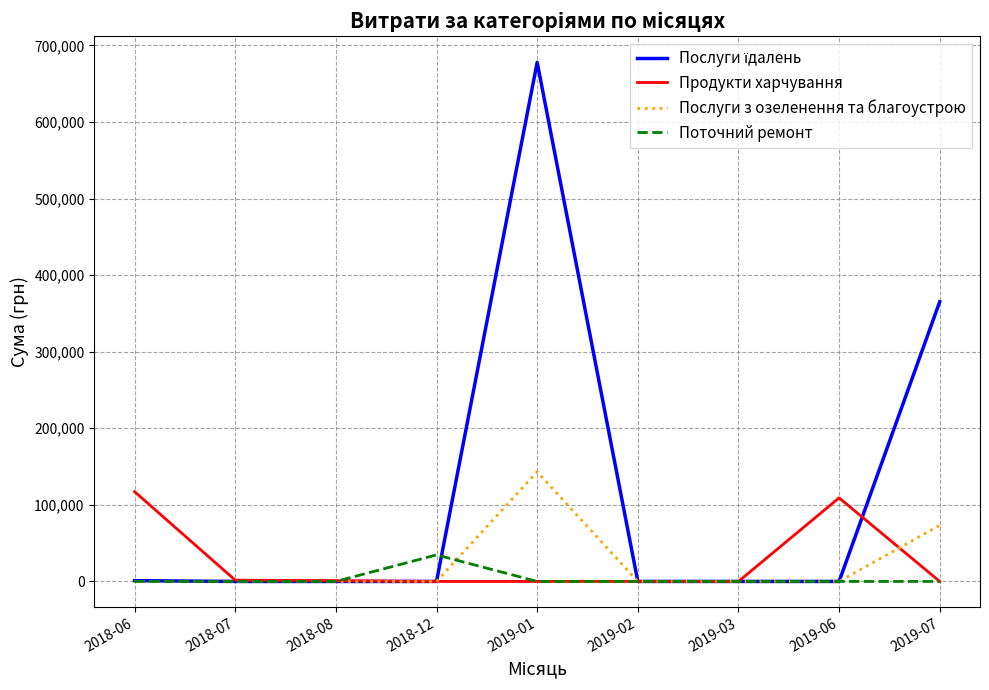

The value of Продукти харчування at 2019-03 is 0.0. True or false?

True